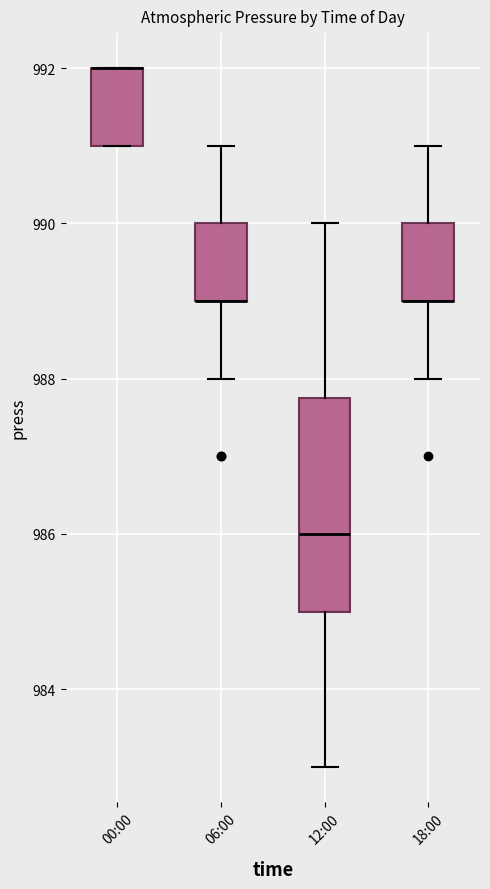

Where is the upper edge of the box for 12:00 on the y-axis? The values are not printed on the chart, so give them approximately, as read against the axis.

987.8